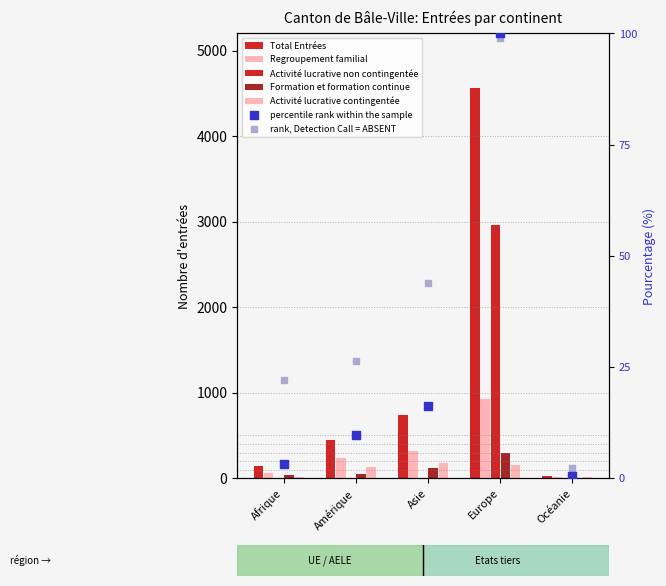

At how many categories does at least one series exceed 2093?

1